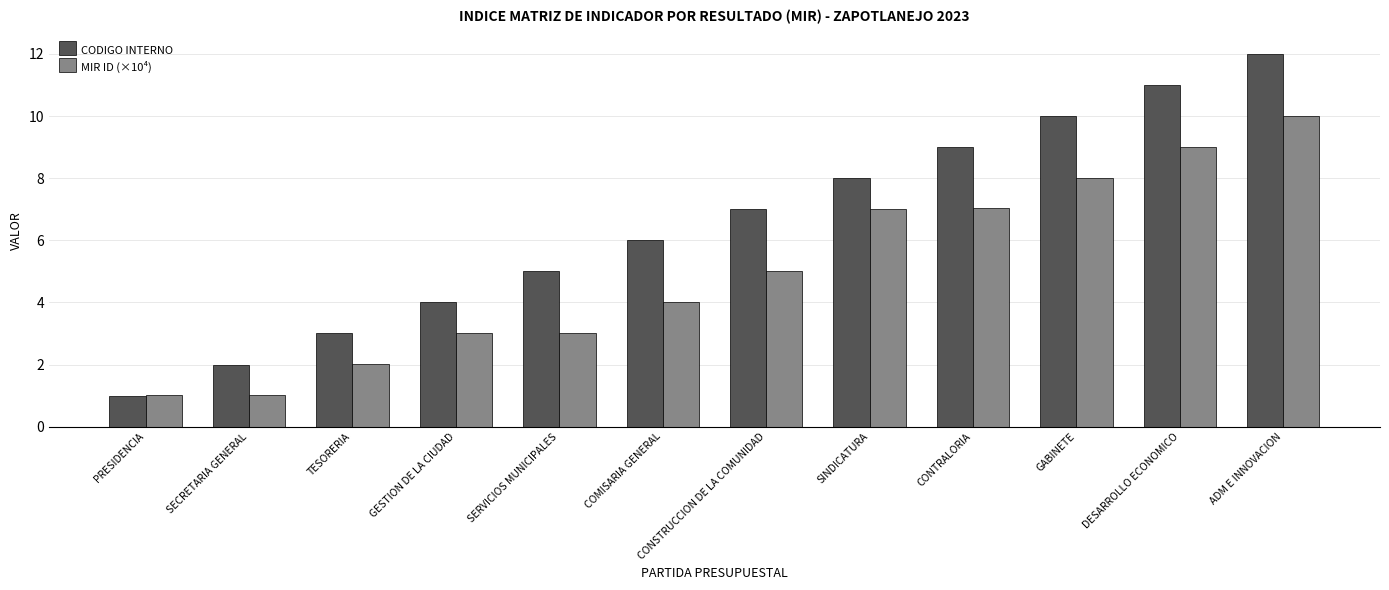

Is it true that CODIGO INTERNO equals 9.0 at CONTRALORIA?

True